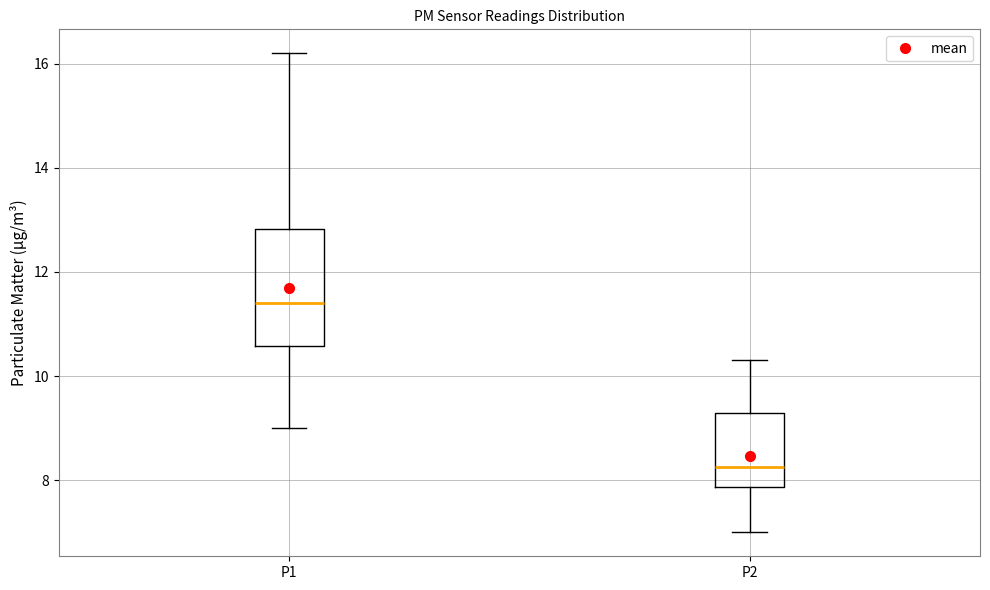

Comparing the boxes themselves (not the whiskers), which one is the tallest?

P1